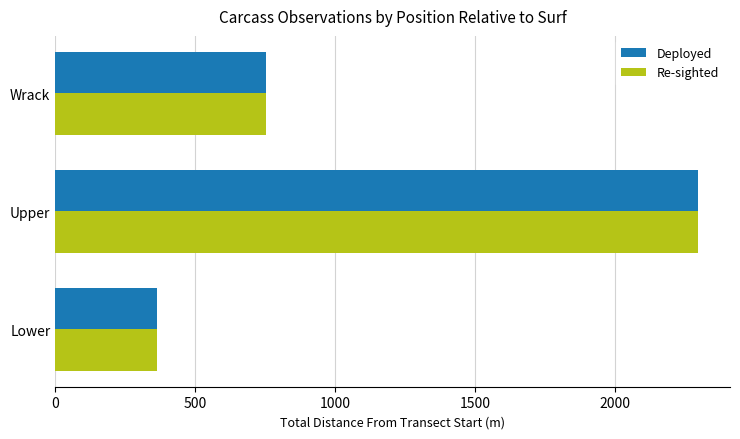

What is the highest value of the Deployed series?

2297